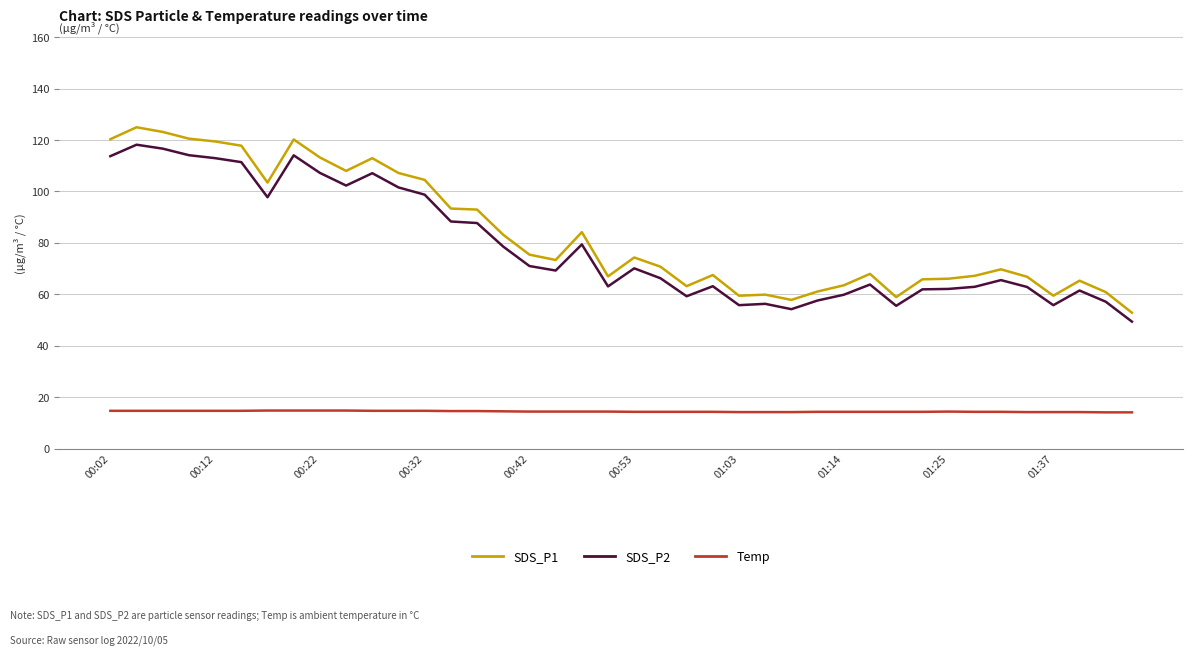

Which series has the widest spread of values?

SDS_P1